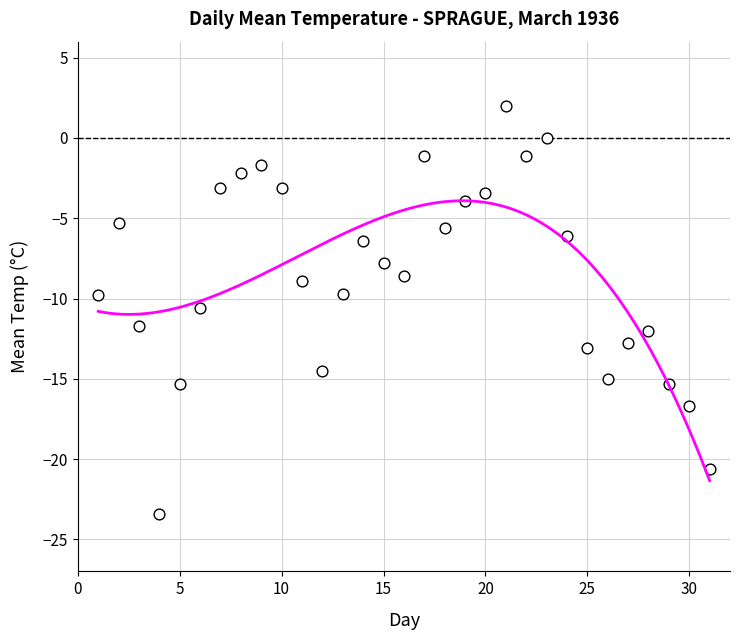

What is the range of Y values (max minus min)?

25.4